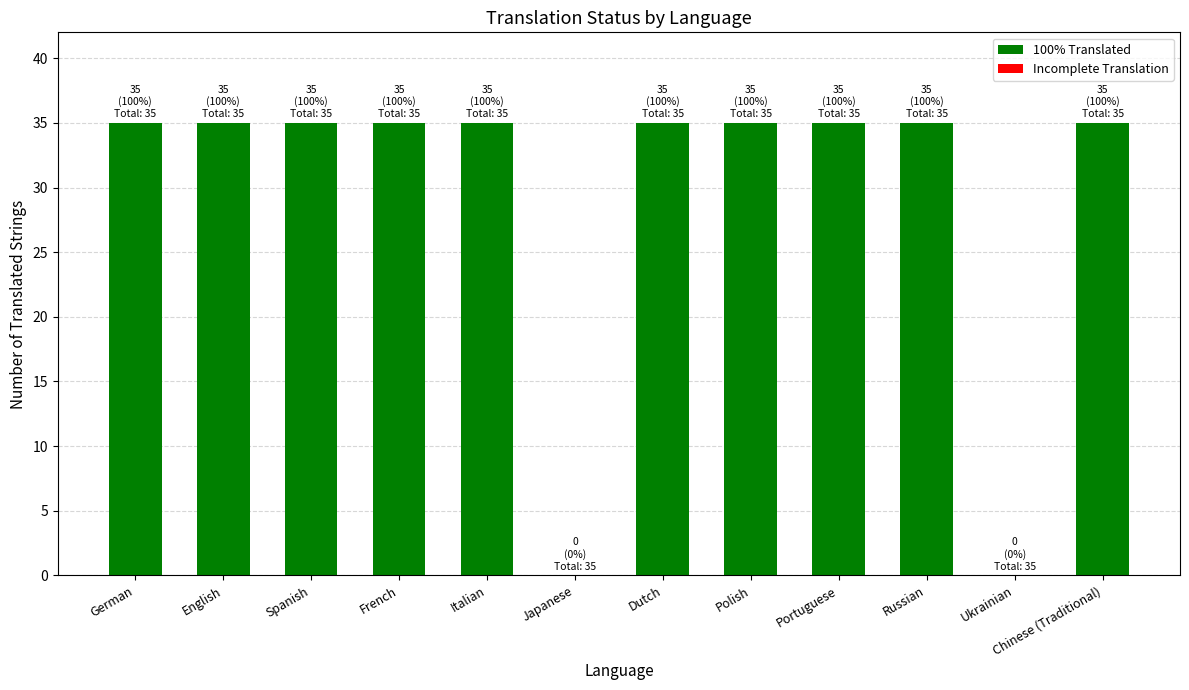

What is the sum of all values?

350